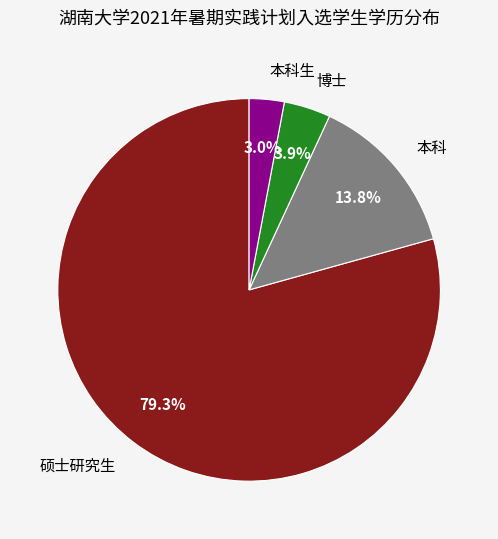

Between 本科生 and 硕士研究生, which is larger?

硕士研究生